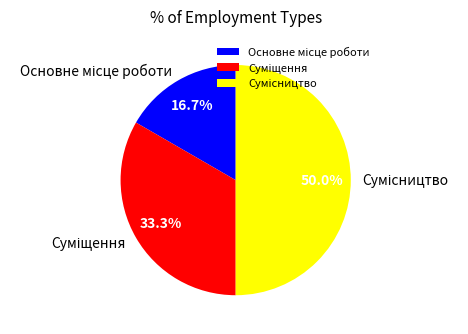

True or false: Суміщення accounts for 33% of the total.

True